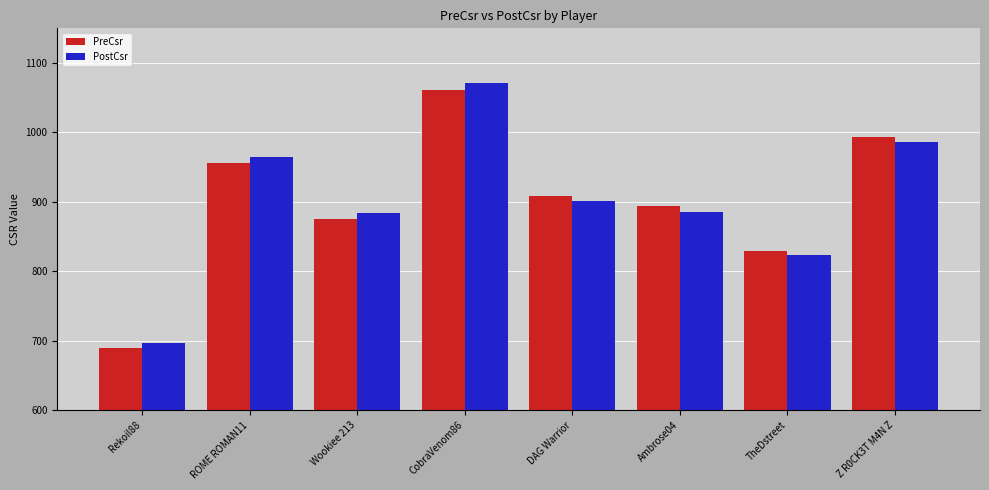

The PreCsr series shows 875 at Wookiee 213. True or false?

True